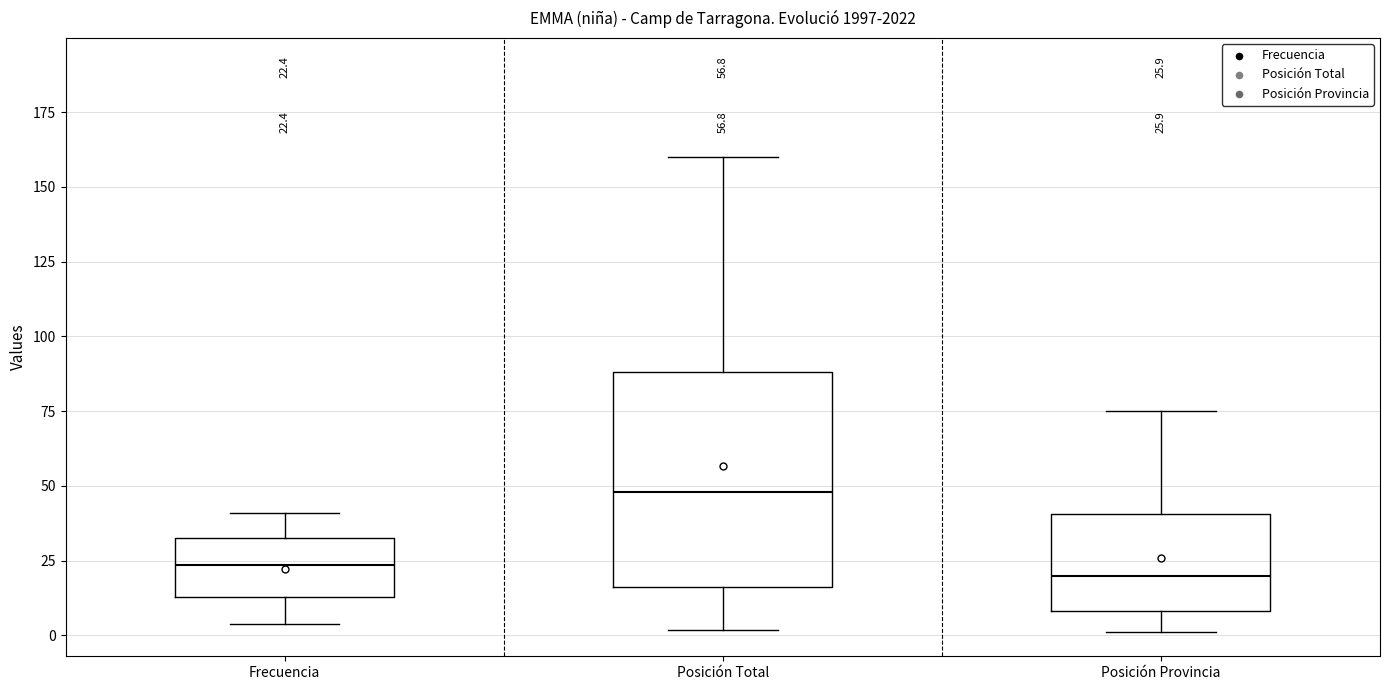

Comparing the boxes themselves (not the whiskers), which one is the tallest?

Posición Total